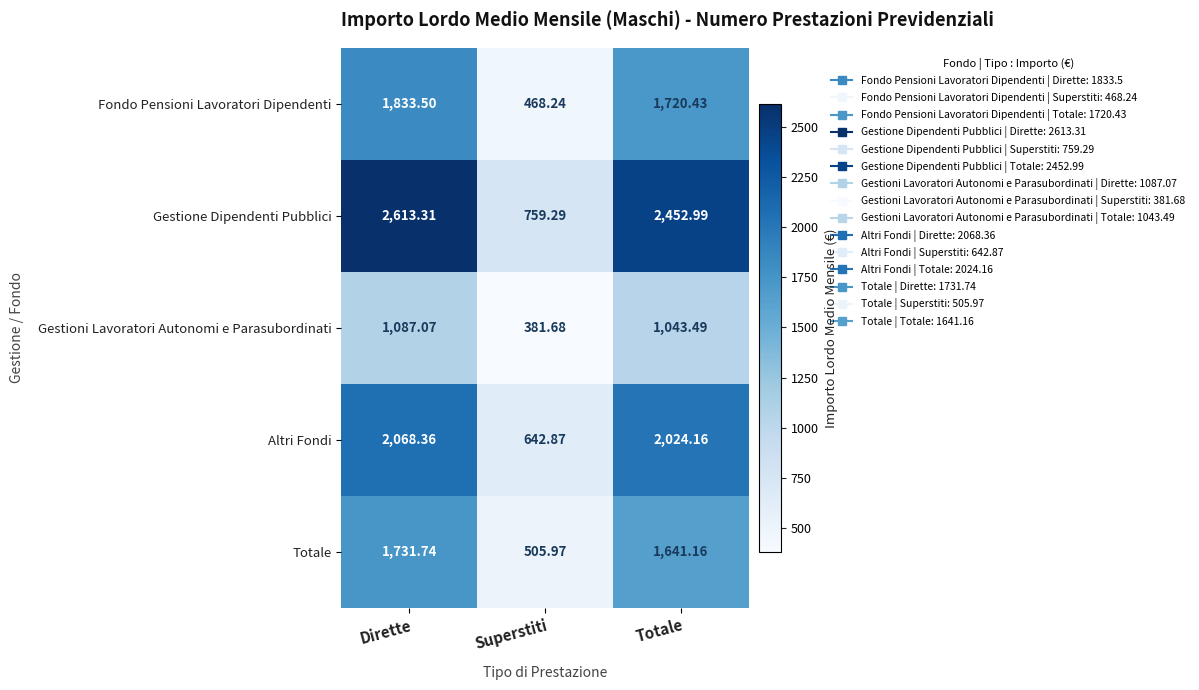

Which series has the largest range (max minus min)?

Gestione Dipendenti Pubblici